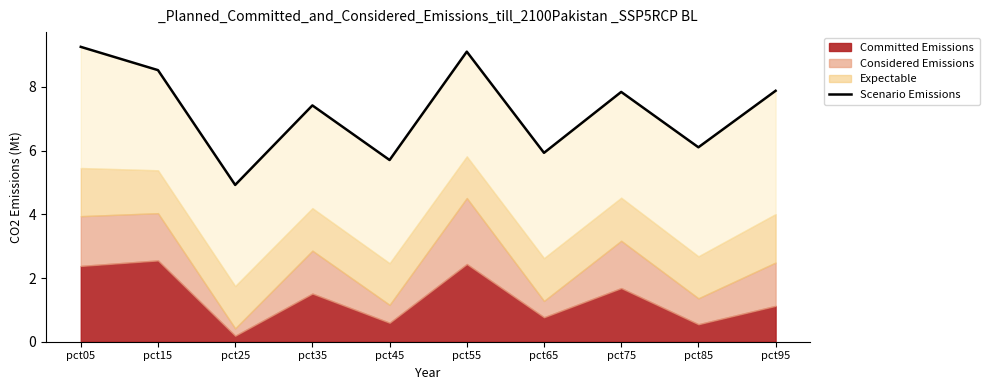

How many data points does each series have?

10